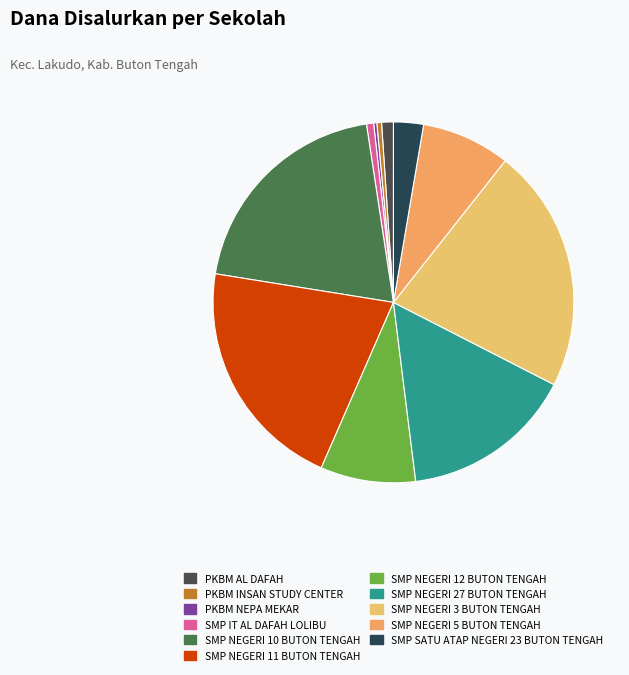

What percentage is the SMP NEGERI 11 BUTON TENGAH slice, to the nearest percent?

21%